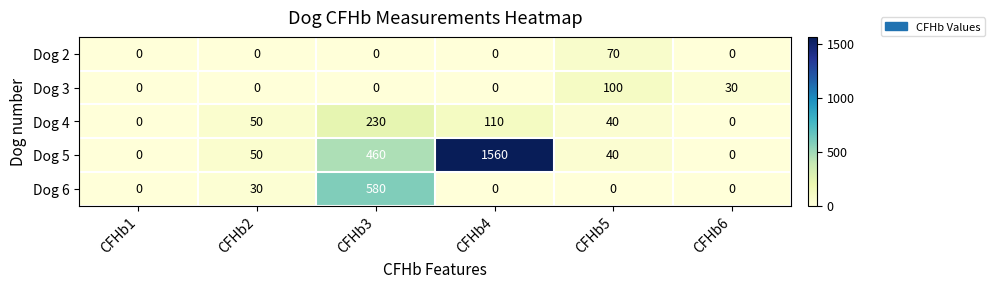

What is the difference between the highest and lowest values at CFHb2?

50